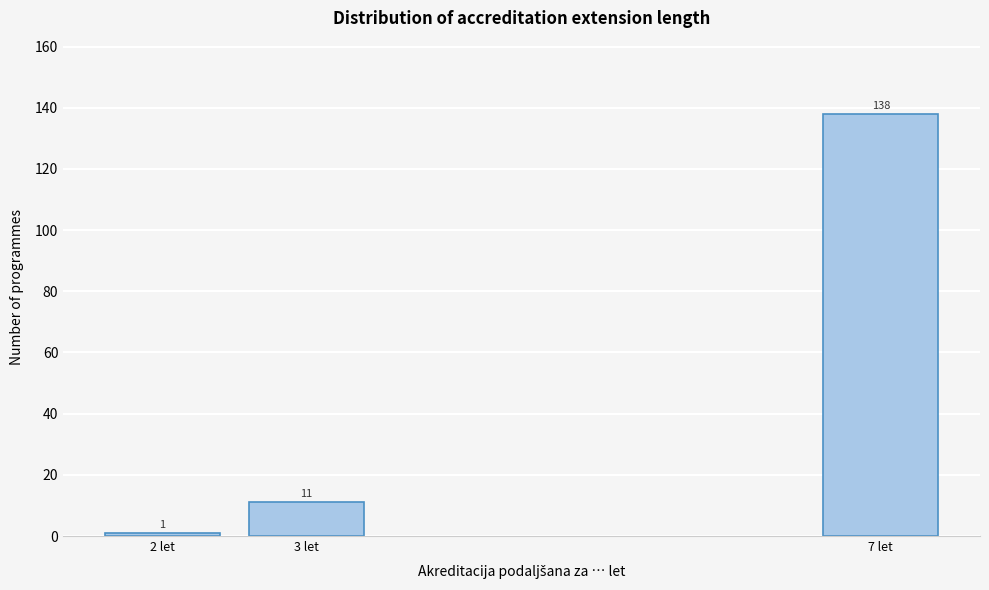

Reading right to left, what are all the values shown in this chart?

138	11	1